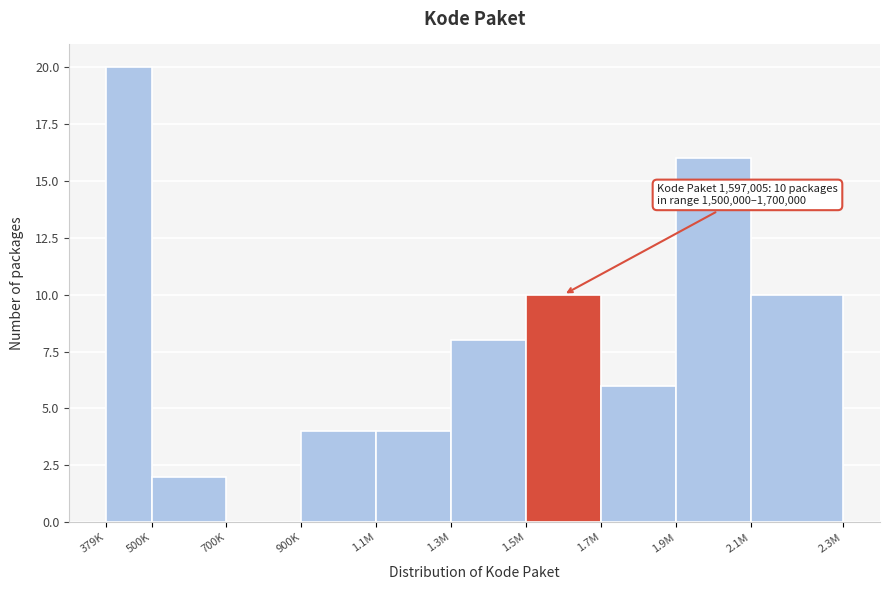

Reading left to right, extract all data points from this chart.

379K=20	500K=2	700K=0	900K=4	1.1M=4	1.3M=8	1.5M=10	1.7M=6	1.9M=16	2.1M=10